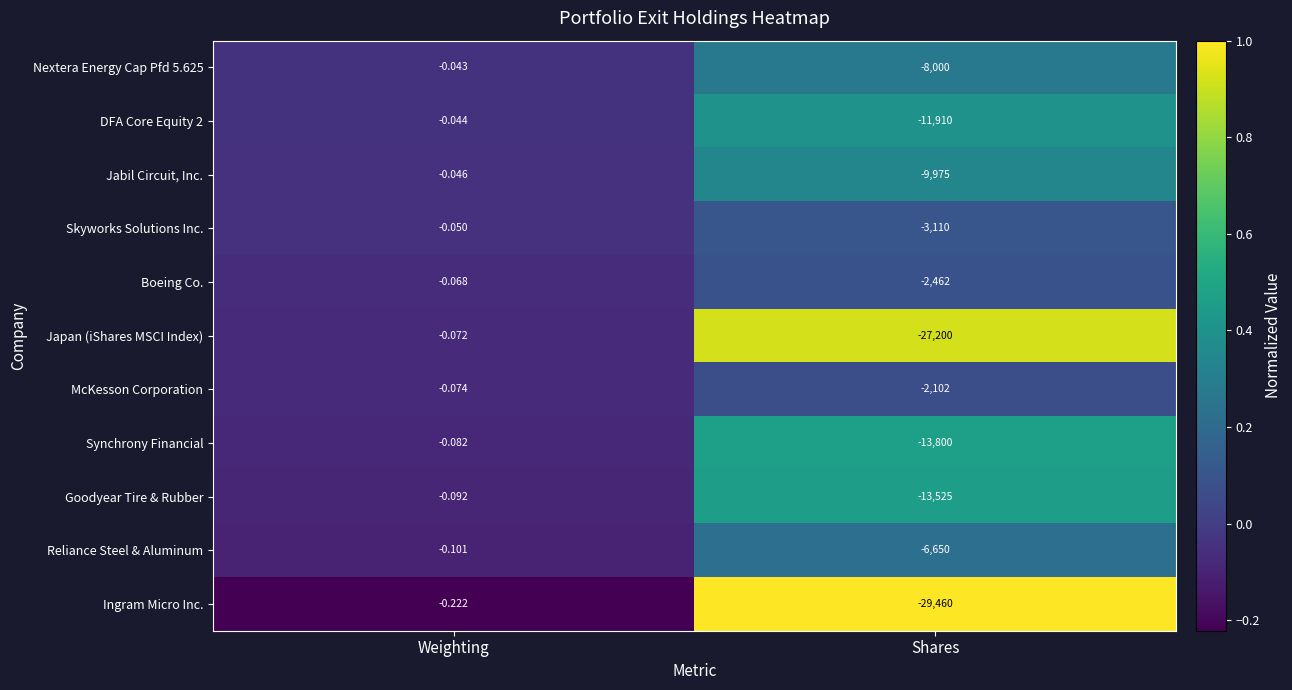

At which label is Boeing Co. closest to -1231?

Weighting